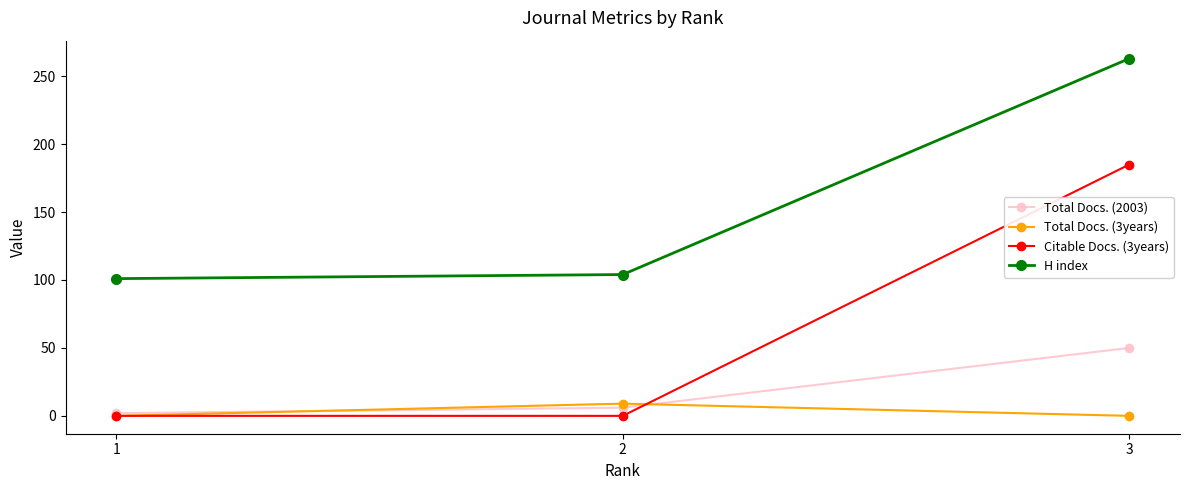

How many series are shown in this chart?

4